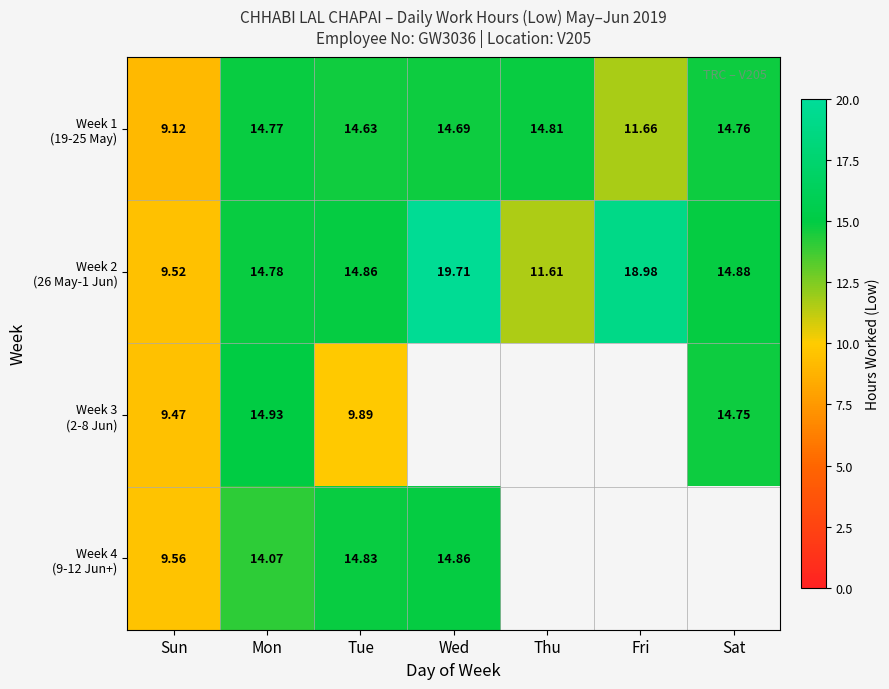

How many positive values does the Week 4 (9-12 Jun+) series have?

4